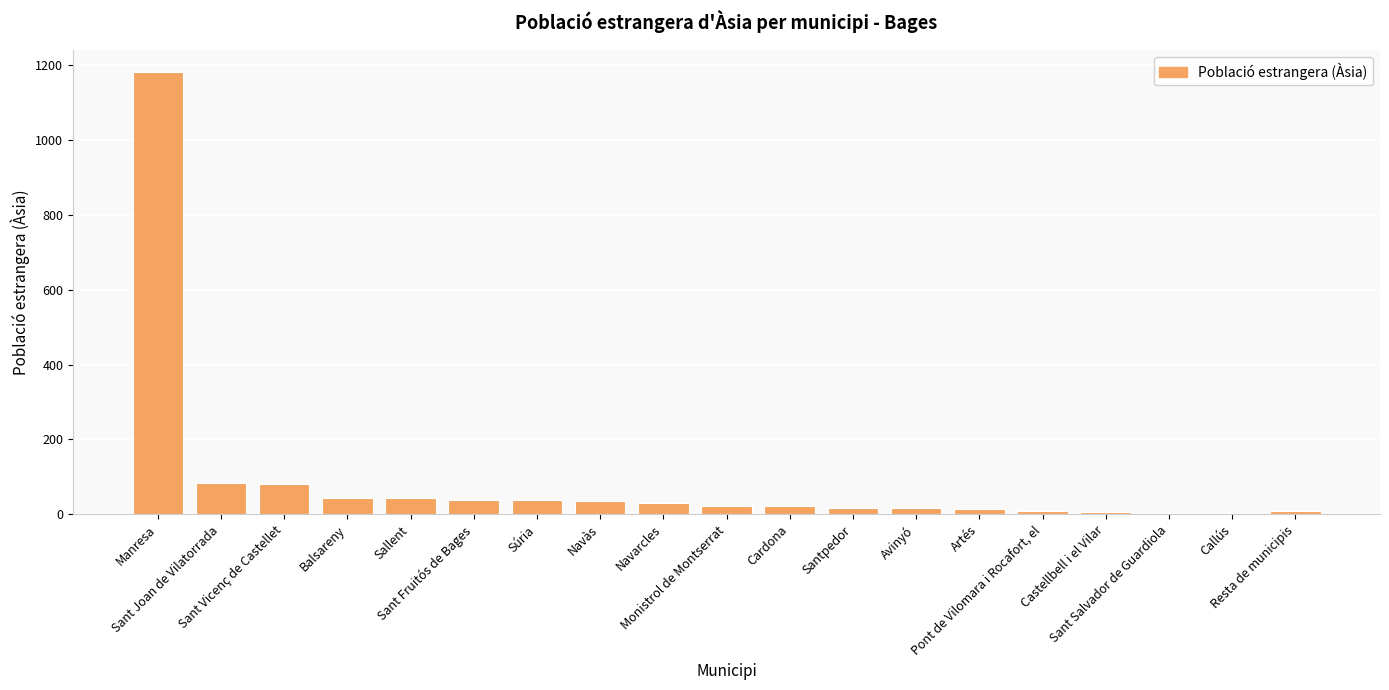

What is the difference between the maximum and minimum values?

1177